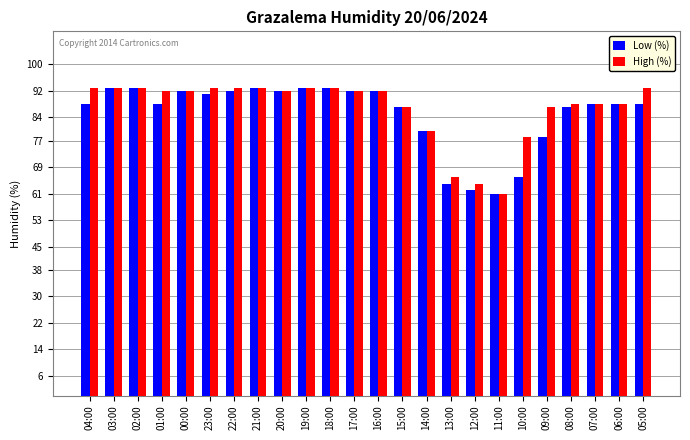

What is the spread (max minus min) of values at 22:00?

1